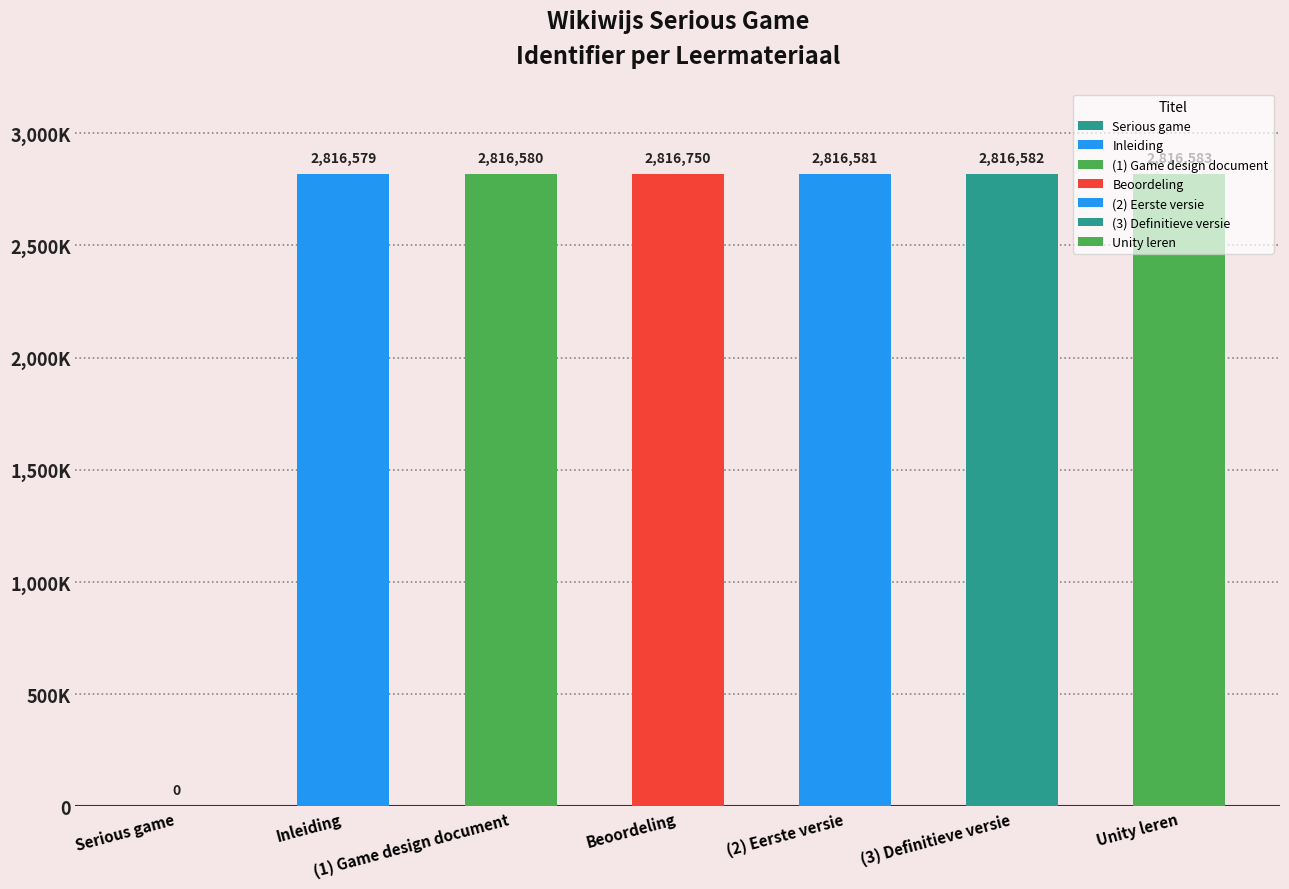

List the labels in order of value, smallest first.

Serious game, Inleiding, (1) Game design document, (2) Eerste versie, (3) Definitieve versie, Unity leren, Beoordeling